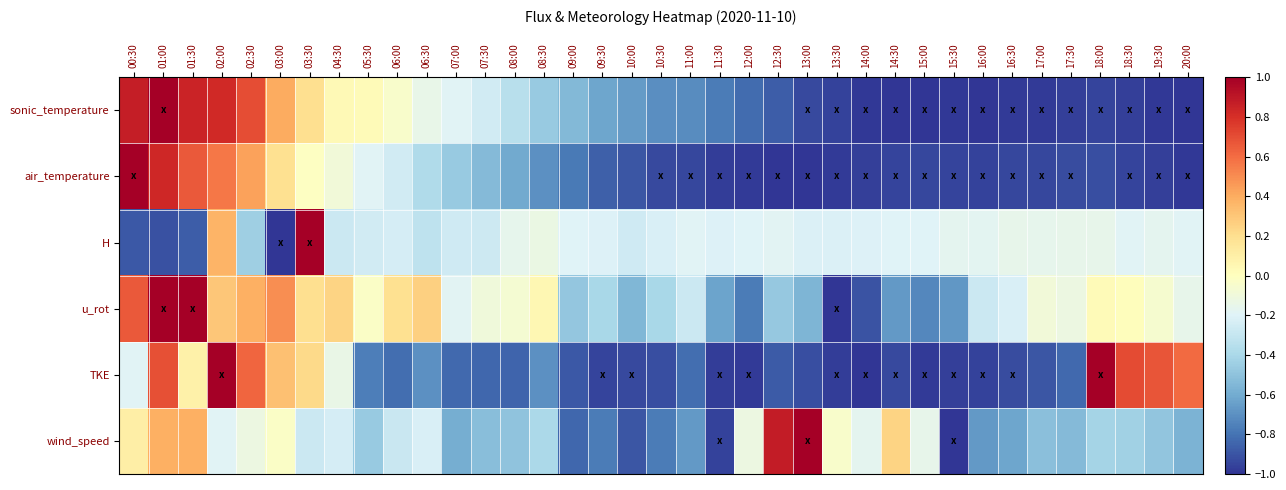

Reading left to right, list all the values displayed in this chart.

sonic_temperature: 00:30=0.9	01:00=1.0	01:30=0.9	02:00=0.8	02:30=0.7	03:00=0.4	03:30=0.2	04:30=0.0	05:30=0.0	06:00=-0.0	06:30=-0.1	07:00=-0.2	07:30=-0.3	08:00=-0.4	08:30=-0.5	09:00=-0.5	09:30=-0.6	10:00=-0.7	10:30=-0.7	11:00=-0.7	11:30=-0.8	12:00=-0.8	12:30=-0.9	13:00=-0.9	13:30=-1.0	14:00=-1.0	14:30=-1.0	15:00=-1.0	15:30=-1.0	16:00=-1.0	16:30=-1.0	17:00=-1.0	17:30=-1.0	18:00=-1.0	18:30=-1.0	19:30=-1.0	20:00=-1.0
air_temperature: 00:30=1.0	01:00=0.8	01:30=0.7	02:00=0.6	02:30=0.4	03:00=0.2	03:30=-0.0	04:30=-0.1	05:30=-0.2	06:00=-0.3	06:30=-0.4	07:00=-0.5	07:30=-0.5	08:00=-0.6	08:30=-0.7	09:00=-0.8	09:30=-0.9	10:00=-0.9	10:30=-0.9	11:00=-0.9	11:30=-1.0	12:00=-1.0	12:30=-1.0	13:00=-1.0	13:30=-1.0	14:00=-1.0	14:30=-1.0	15:00=-0.9	15:30=-1.0	16:00=-1.0	16:30=-0.9	17:00=-0.9	17:30=-0.9	18:00=-0.9	18:30=-0.9	19:30=-1.0	20:00=-1.0
H: 00:30=-0.9	01:00=-0.9	01:30=-0.9	02:00=0.4	02:30=-0.4	03:00=-1.0	03:30=1.0	04:30=-0.3	05:30=-0.3	06:00=-0.2	06:30=-0.3	07:00=-0.3	07:30=-0.3	08:00=-0.2	08:30=-0.1	09:00=-0.2	09:30=-0.2	10:00=-0.3	10:30=-0.2	11:00=-0.2	11:30=-0.2	12:00=-0.2	12:30=-0.2	13:00=-0.2	13:30=-0.2	14:00=-0.2	14:30=-0.2	15:00=-0.2	15:30=-0.2	16:00=-0.2	16:30=-0.2	17:00=-0.2	17:30=-0.2	18:00=-0.2	18:30=-0.2	19:30=-0.2	20:00=-0.2
u_rot: 00:30=0.7	01:00=1.0	01:30=1.0	02:00=0.3	02:30=0.4	03:00=0.5	03:30=0.2	04:30=0.2	05:30=-0.0	06:00=0.2	06:30=0.3	07:00=-0.2	07:30=-0.1	08:00=-0.1	08:30=0.0	09:00=-0.5	09:30=-0.4	10:00=-0.6	10:30=-0.4	11:00=-0.3	11:30=-0.6	12:00=-0.8	12:30=-0.5	13:00=-0.6	13:30=-1.0	14:00=-0.9	14:30=-0.7	15:00=-0.7	15:30=-0.7	16:00=-0.3	16:30=-0.2	17:00=-0.1	17:30=-0.1	18:00=0.0	18:30=0.0	19:30=-0.1	20:00=-0.2
TKE: 00:30=-0.2	01:00=0.7	01:30=0.1	02:00=1.0	02:30=0.6	03:00=0.3	03:30=0.2	04:30=-0.1	05:30=-0.8	06:00=-0.8	06:30=-0.7	07:00=-0.8	07:30=-0.8	08:00=-0.8	08:30=-0.7	09:00=-0.9	09:30=-0.9	10:00=-0.9	10:30=-0.9	11:00=-0.8	11:30=-1.0	12:00=-1.0	12:30=-0.9	13:00=-0.9	13:30=-1.0	14:00=-1.0	14:30=-0.9	15:00=-1.0	15:30=-1.0	16:00=-1.0	16:30=-0.9	17:00=-0.9	17:30=-0.8	18:00=1.0	18:30=0.7	19:30=0.7	20:00=0.6
wind_speed: 00:30=0.1	01:00=0.4	01:30=0.4	02:00=-0.2	02:30=-0.1	03:00=-0.0	03:30=-0.3	04:30=-0.2	05:30=-0.5	06:00=-0.3	06:30=-0.2	07:00=-0.6	07:30=-0.5	08:00=-0.5	08:30=-0.4	09:00=-0.8	09:30=-0.8	10:00=-0.9	10:30=-0.8	11:00=-0.7	11:30=-1.0	12:00=-0.1	12:30=0.9	13:00=1.0	13:30=-0.0	14:00=-0.2	14:30=0.2	15:00=-0.2	15:30=-1.0	16:00=-0.7	16:30=-0.6	17:00=-0.5	17:30=-0.5	18:00=-0.4	18:30=-0.4	19:30=-0.5	20:00=-0.6